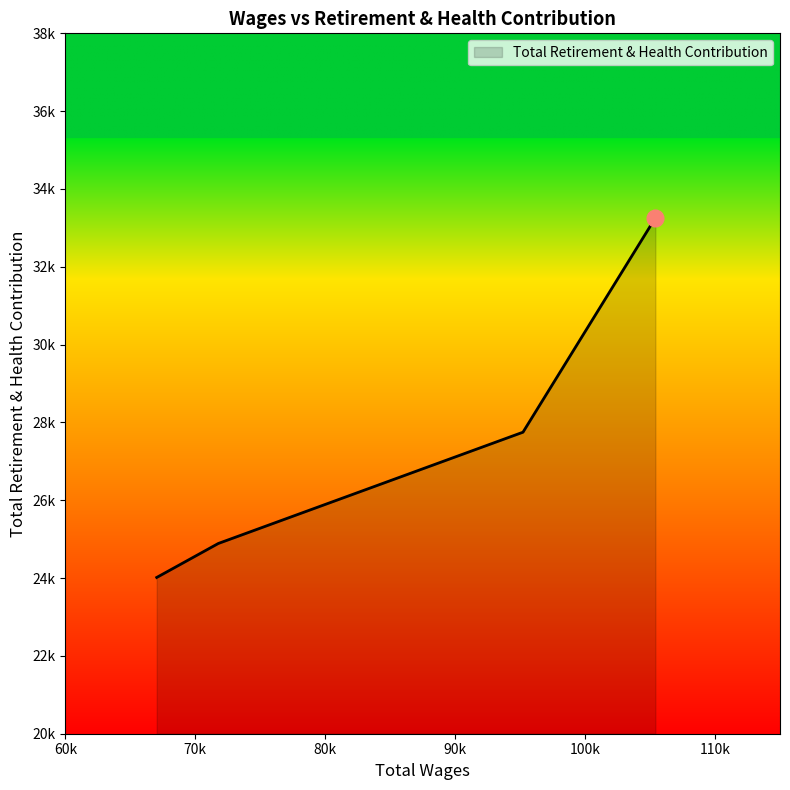

What is the average value?

27478